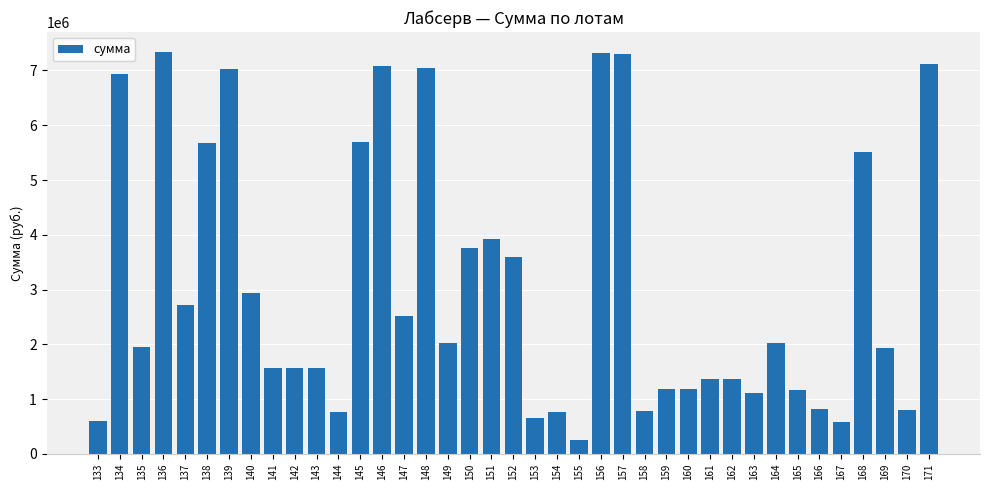

Which has a higher value, 138 or 160?

138